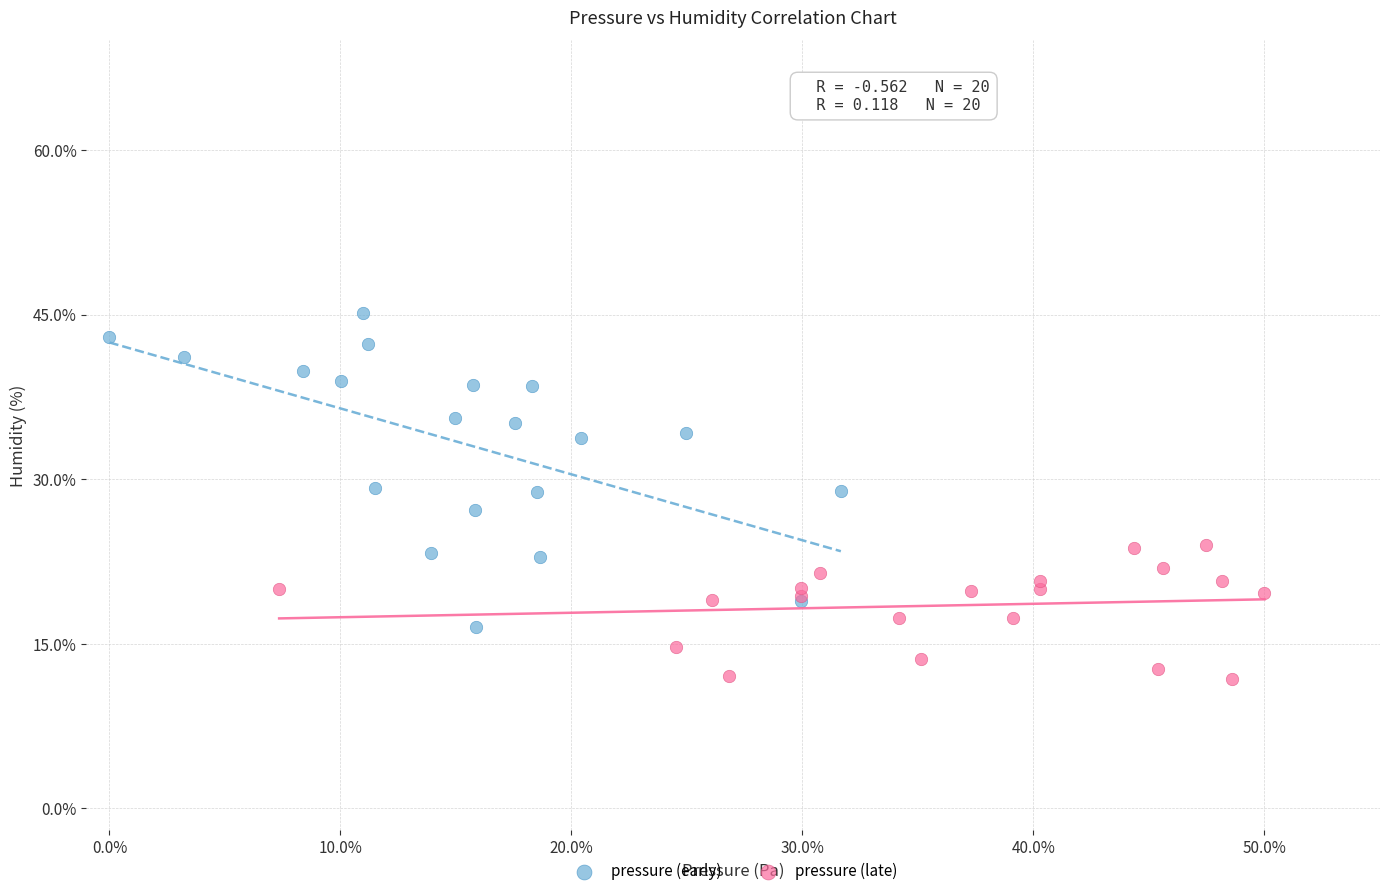

Which series has the widest spread of Y values?

pressure (early)